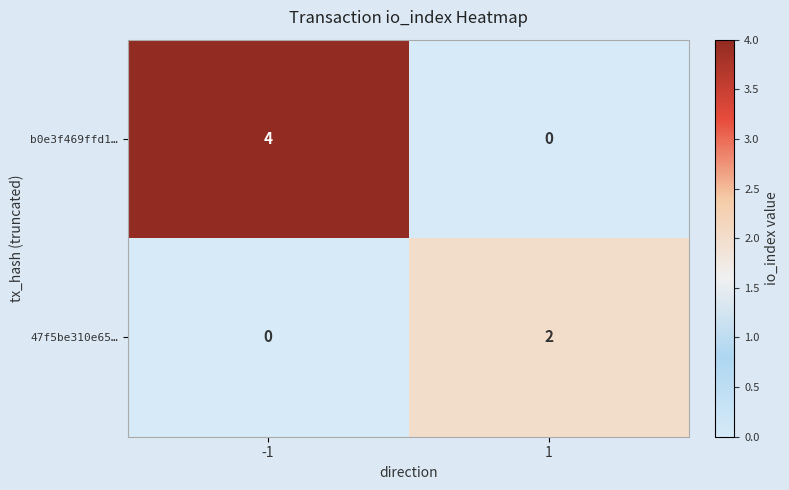

At which category is the sum across all series the highest?

-1